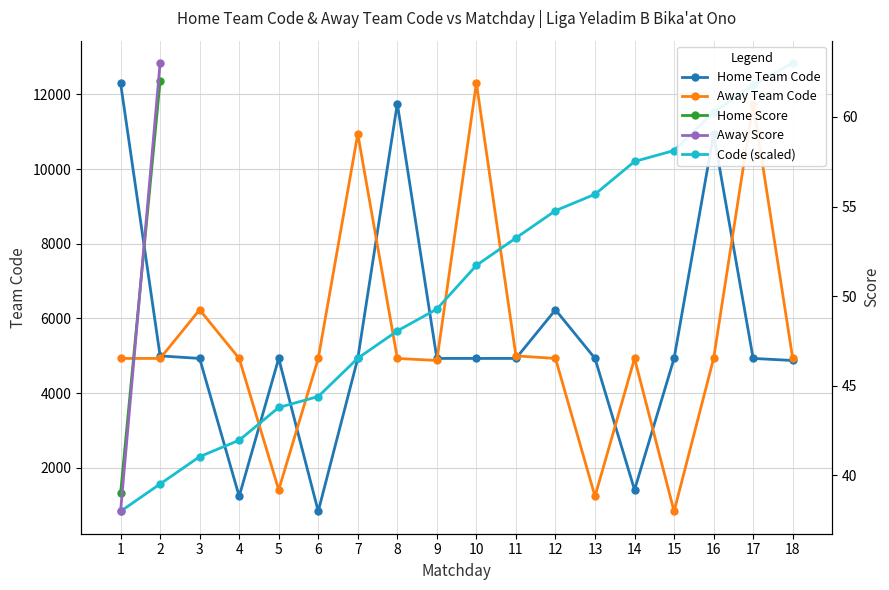

At which label does Away Score reach its minimum?

1